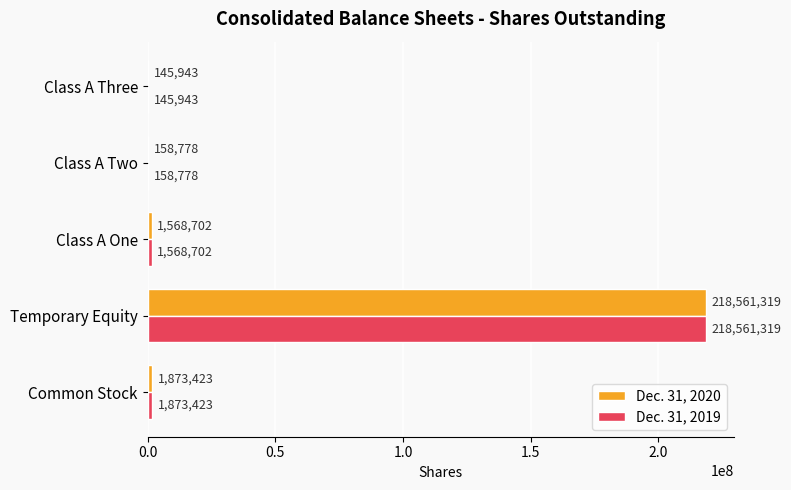

True or false: Dec. 31, 2020 has a value of 218561319 at Temporary Equity.

True